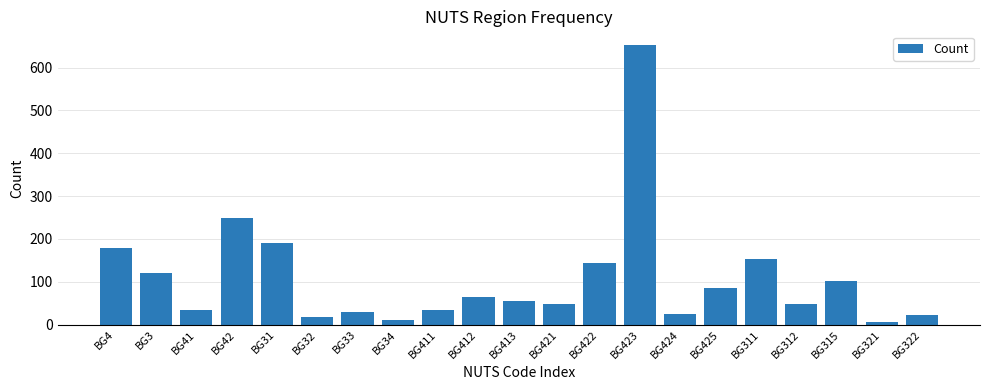

Which category has the highest value across all series?

BG423